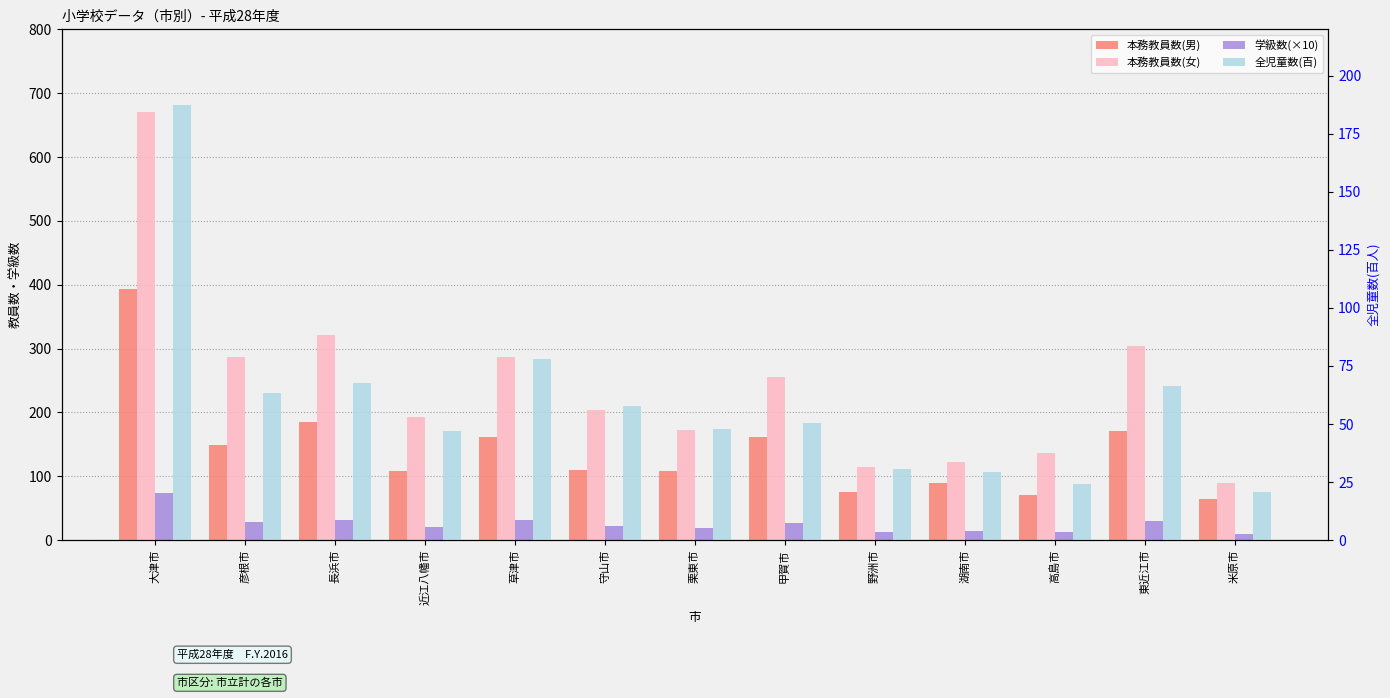

Reading left to right, extract all data points from this chart.

本務教員数(男): 大津市=393.0	彦根市=149.0	長浜市=185.0	近江八幡市=109.0	草津市=161.0	守山市=110.0	栗東市=108.0	甲賀市=162.0	野洲市=75.0	湖南市=90.0	高島市=70.0	東近江市=171.0	米原市=64.0
本務教員数(女): 大津市=671.0	彦根市=287.0	長浜市=321.0	近江八幡市=193.0	草津市=286.0	守山市=203.0	栗東市=172.0	甲賀市=255.0	野洲市=114.0	湖南市=122.0	高島市=137.0	東近江市=304.0	米原市=89.0
学級数(×10): 大津市=73.1	彦根市=27.7	長浜市=31.9	近江八幡市=19.8	草津市=31.1	守山市=21.9	栗東市=19.2	甲賀市=26.5	野洲市=12.6	湖南市=13.8	高島市=12.6	東近江市=30.1	米原市=9.9
全児童数(百): 大津市=187.2	彦根市=63.5	長浜市=67.5	近江八幡市=47.0	草津市=78.2	守山市=57.9	栗東市=47.9	甲賀市=50.6	野洲市=30.6	湖南市=29.5	高島市=23.9	東近江市=66.4	米原市=20.7